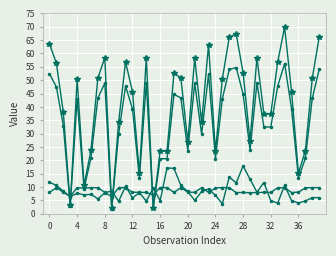

How many series are shown in this chart?

4